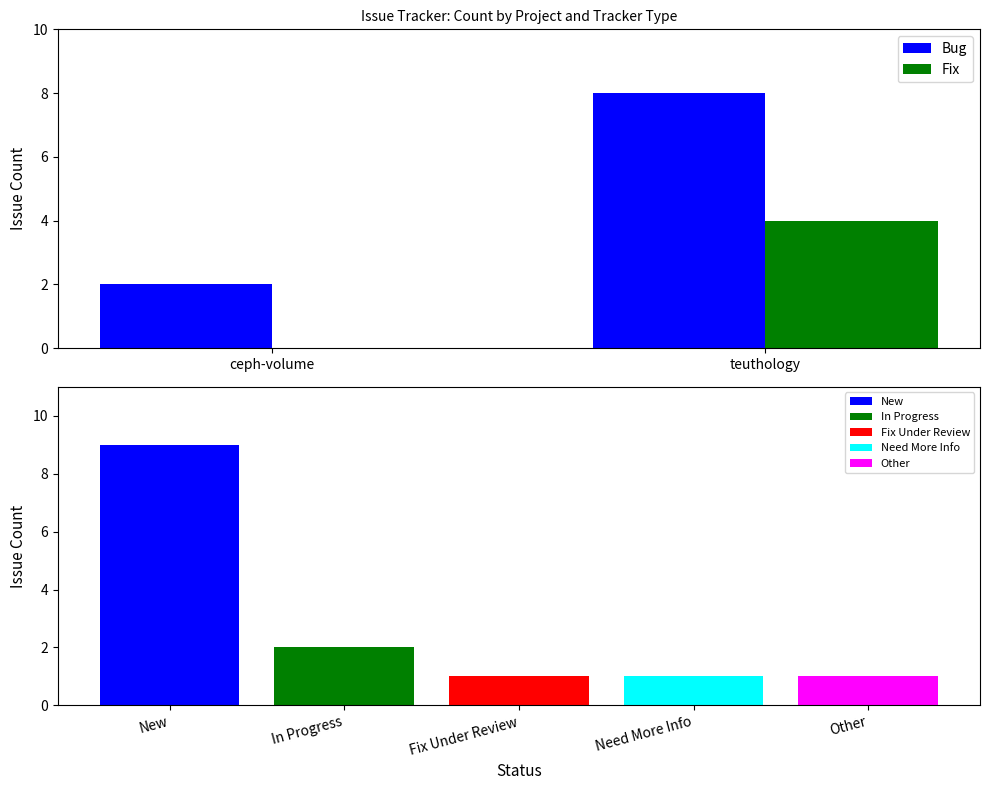

What is the sum of all Fix values?

4